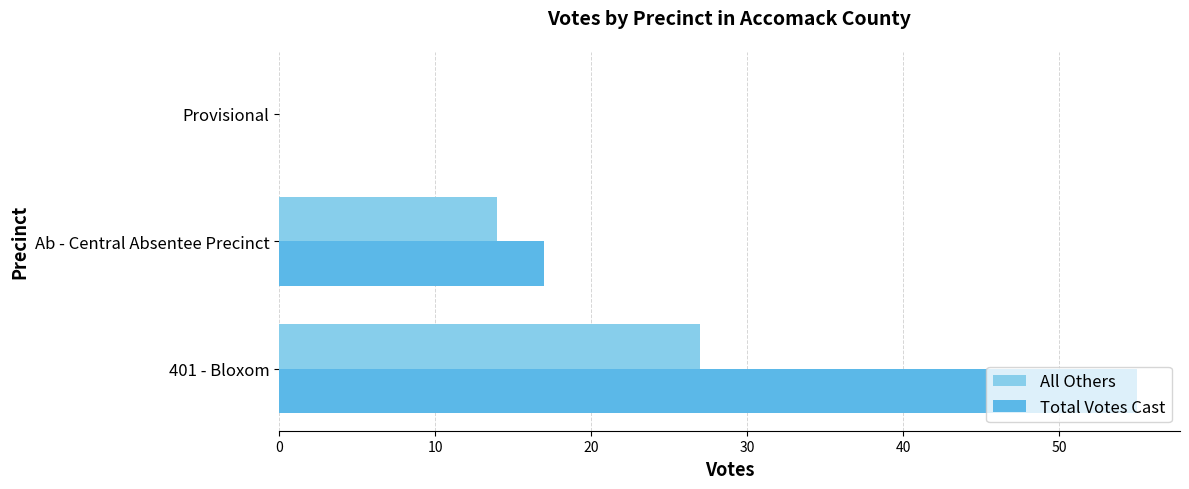

True or false: All Others has a value of 0 at Provisional.

True